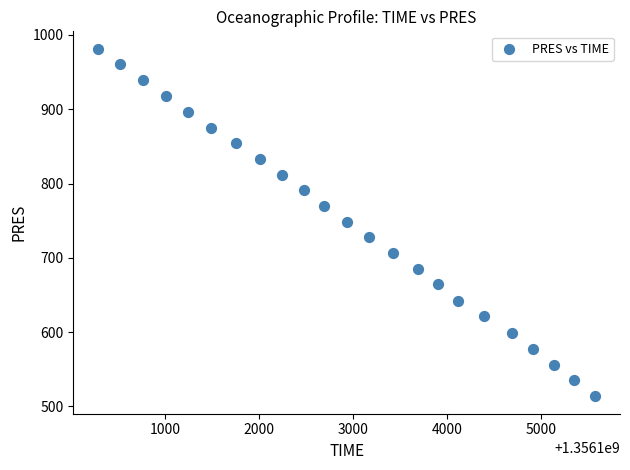

What is the range of X values (max minus min)?

5295.0